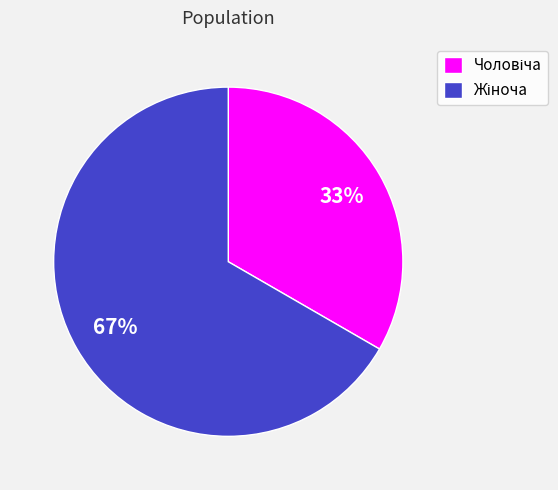

How many slices are in this pie chart?

2